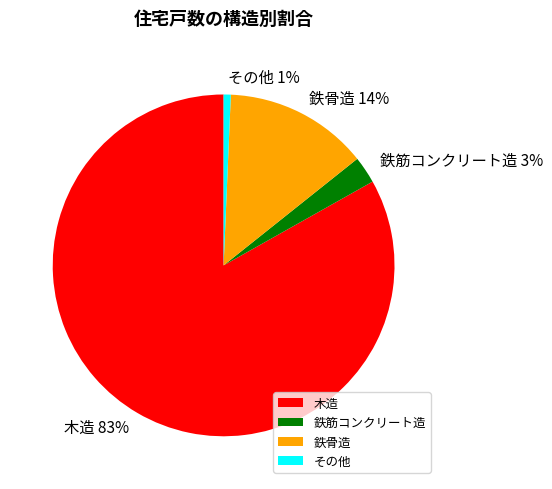

How many slices are in this pie chart?

4